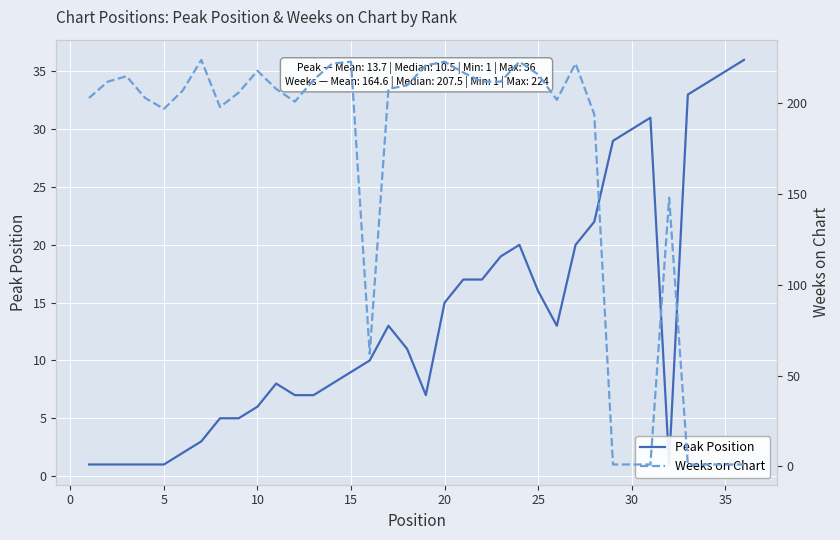

Reading left to right, what are all the values shown in this chart?

Peak Position: 1	1	1	1	1	2	3	5	5	6	8	7	7	8	9	10	13	11	7	15	17	17	19	20	16	13	20	22	29	30	31	1	33	34	35	36
Weeks on Chart: 203	212	215	203	197	207	224	198	206	218	208	201	213	222	223	62	208	210	221	223	217	212	212	223	216	202	222	194	1	1	1	148	1	1	1	1